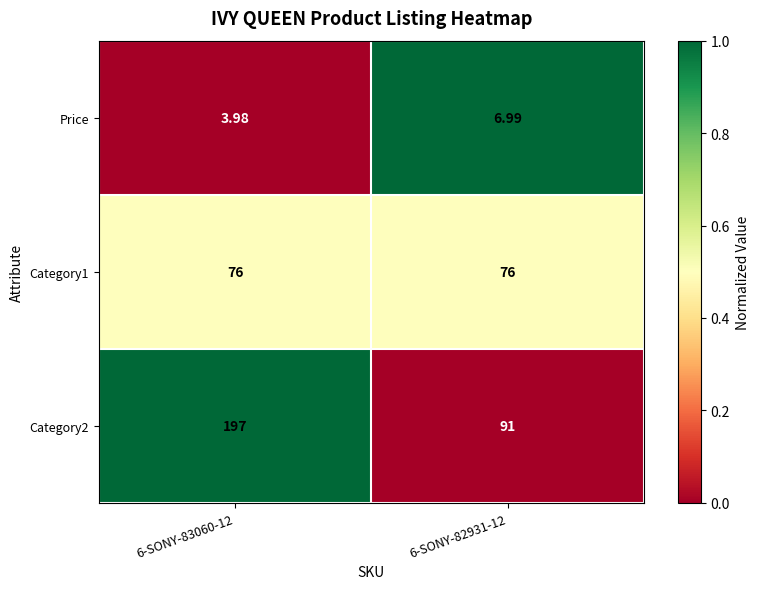

At 6-SONY-83060-12, list the series in order from largest to smallest.

Category2, Category1, Price